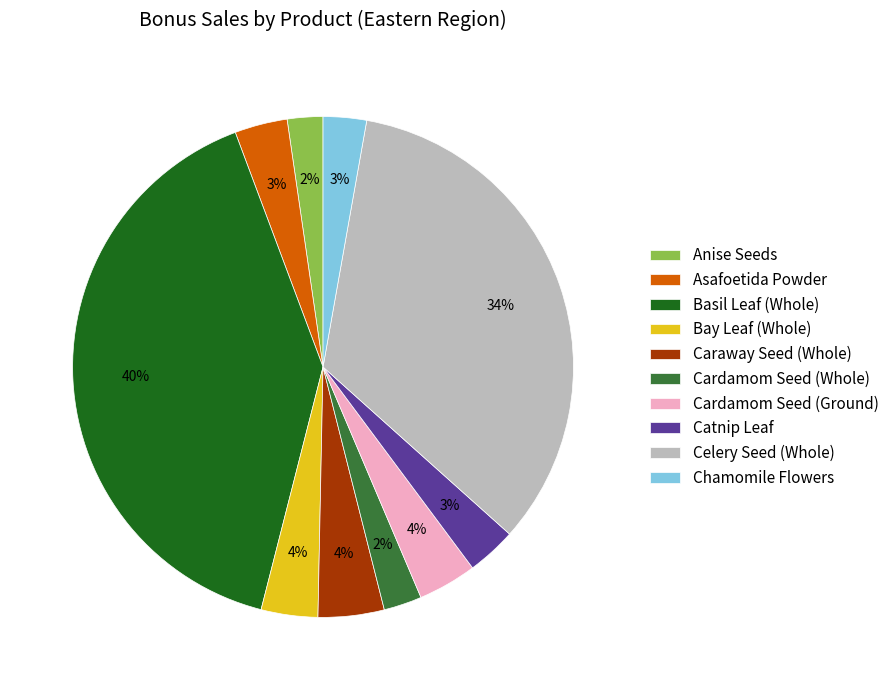

Is the sum of Celery Seed (Whole) and Catnip Leaf greater than half?

No